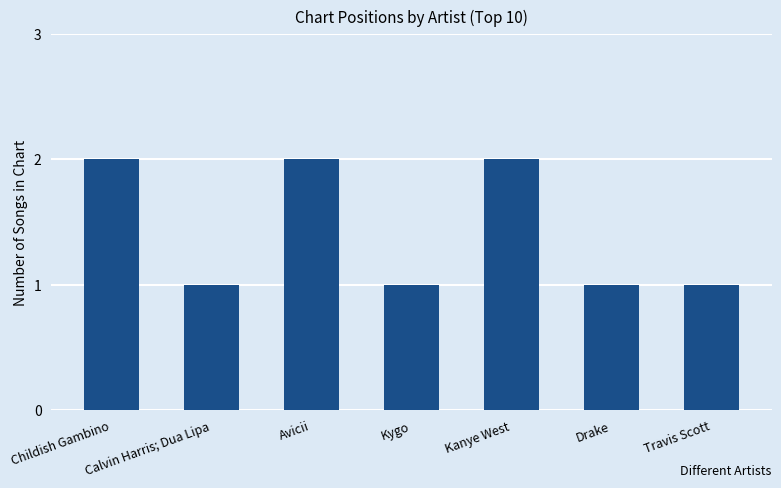

Reading left to right, transcribe all the data shown in this chart.

2	1	2	1	2	1	1